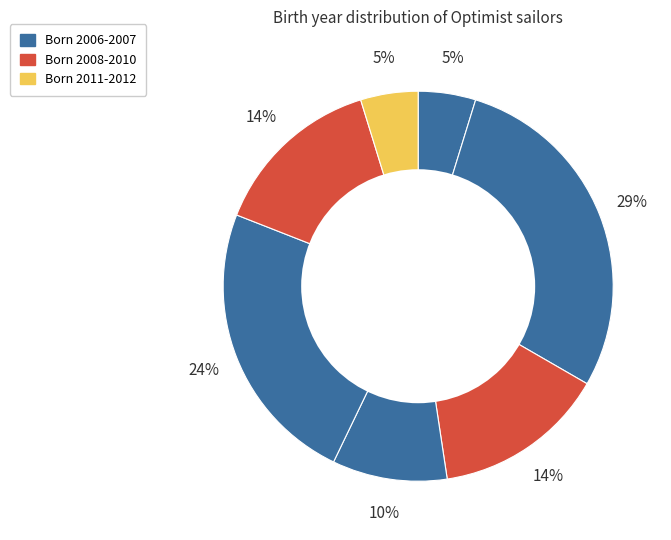

How many slices are in this pie chart?

7